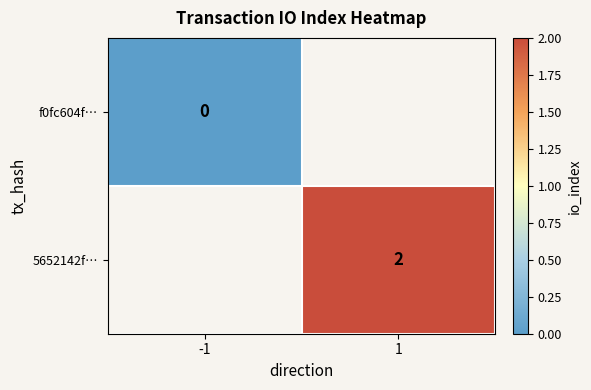

Which has a higher value, -1 or 1?

1